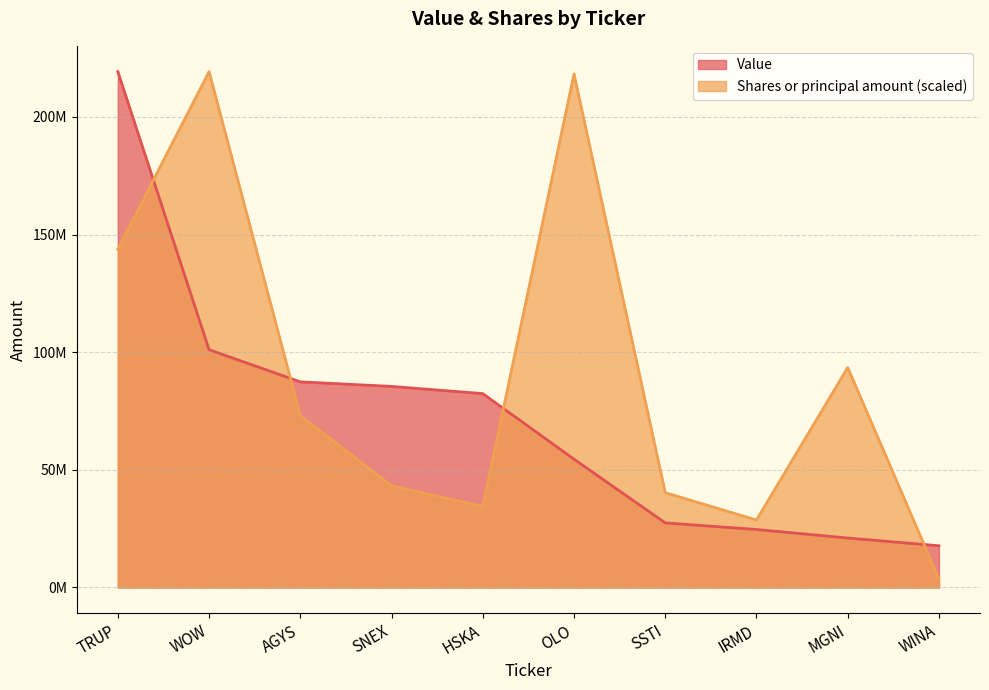

Rank the categories by Value value from highest to lowest.

TRUP, WOW, AGYS, SNEX, HSKA, OLO, SSTI, IRMD, MGNI, WINA